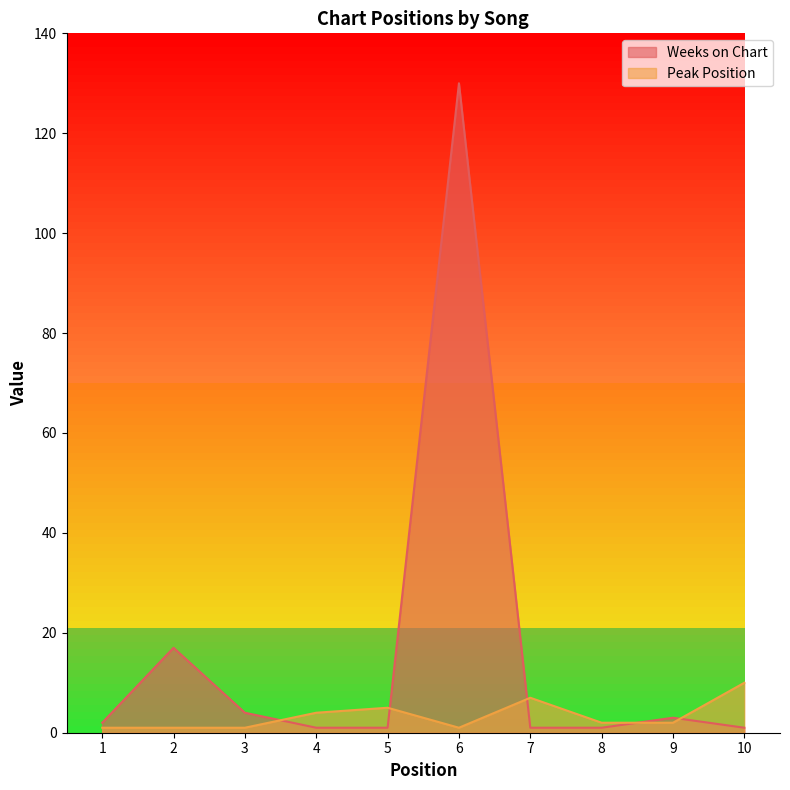

Which series ends up on top after the final intersection of Weeks on Chart and Peak Position?

Peak Position